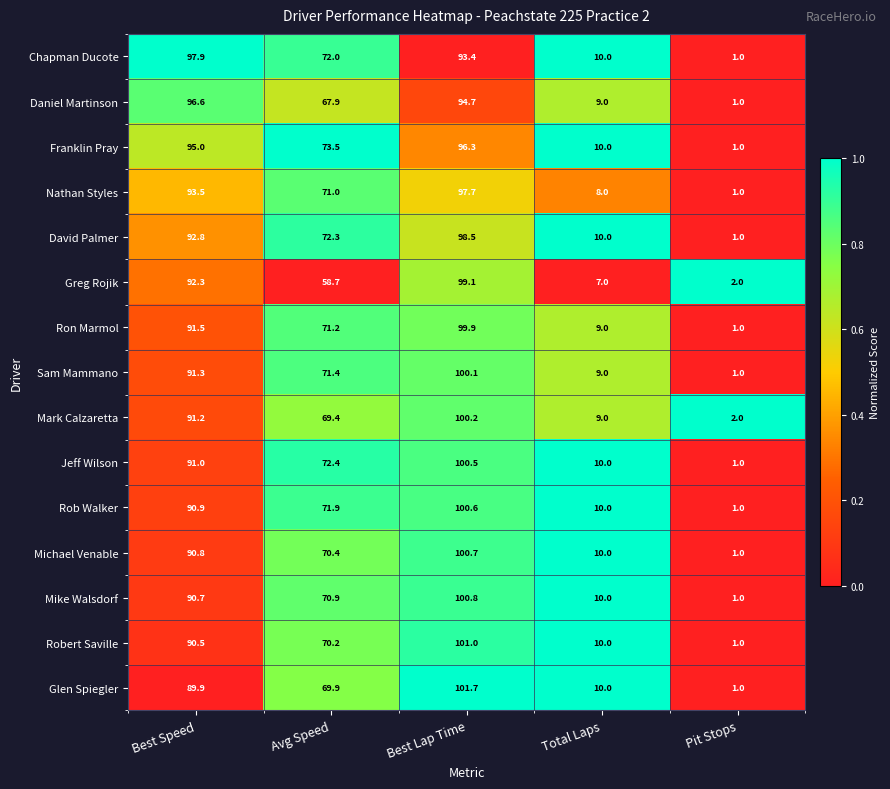

Which series has the widest spread of values?

Glen Spiegler